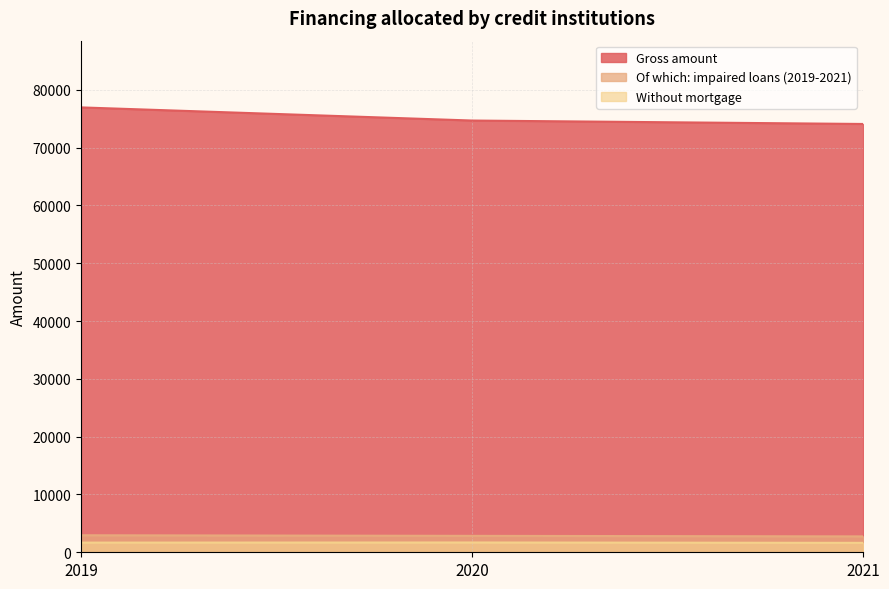

Reading left to right, what are all the values shown in this chart?

Gross amount: 2019=76961	2020=74689	2021=74094
Of which: impaired loans (2019-2021): 2019=2943	2020=2841	2021=2748
Without mortgage: 2019=1672	2020=1693	2021=1631